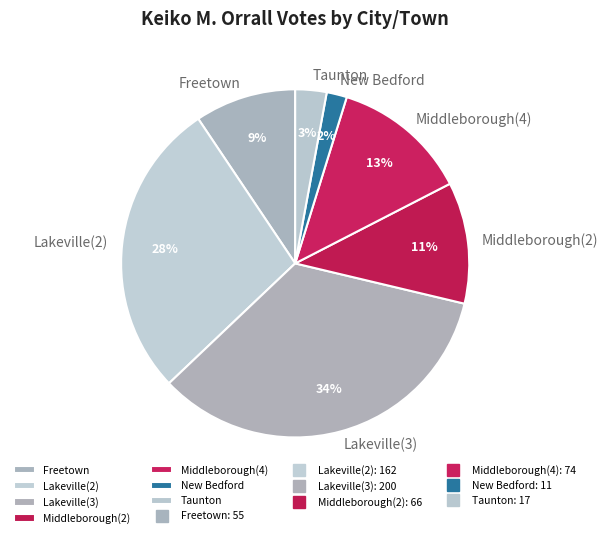

What is the largest slice in the pie chart?

Lakeville(3)